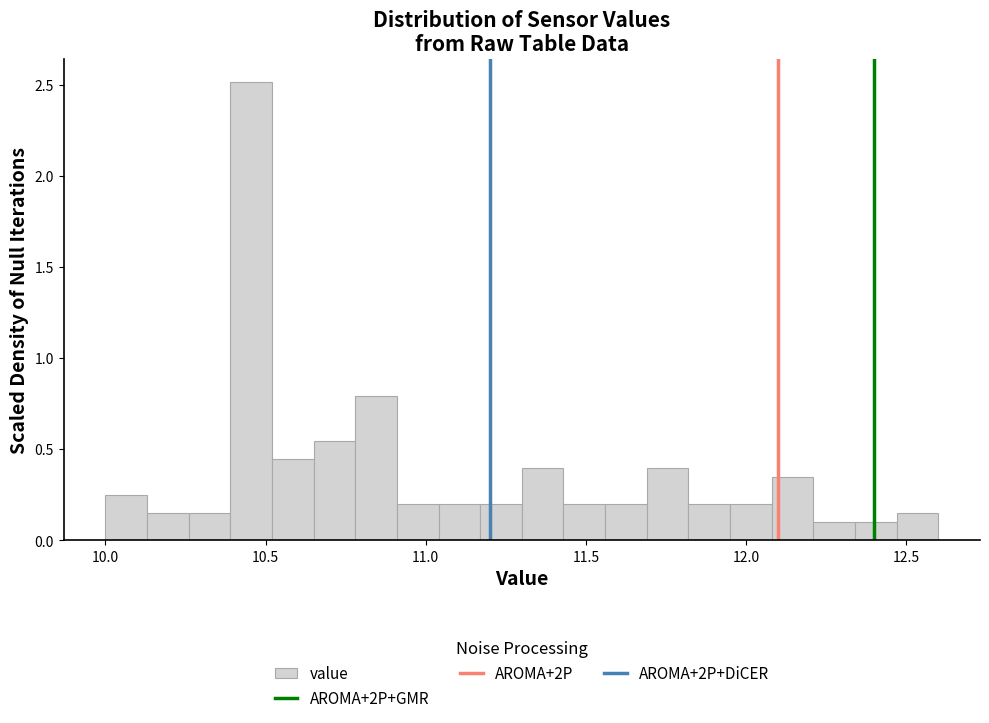

Read against the x-axis, roughly where is the centre of the tallest bar?

10.45